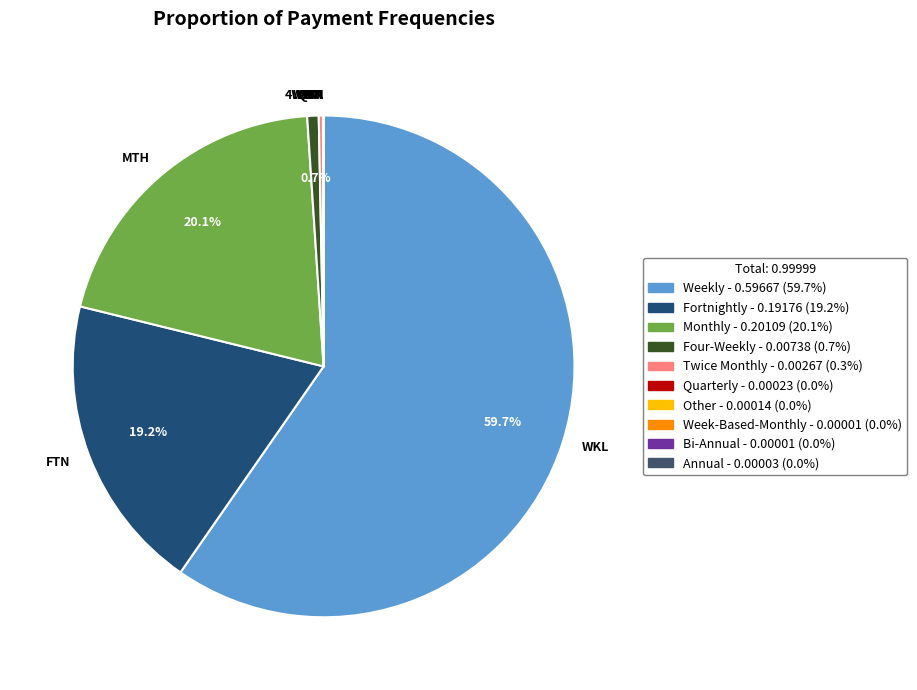

Does any single category account for the majority?

Yes